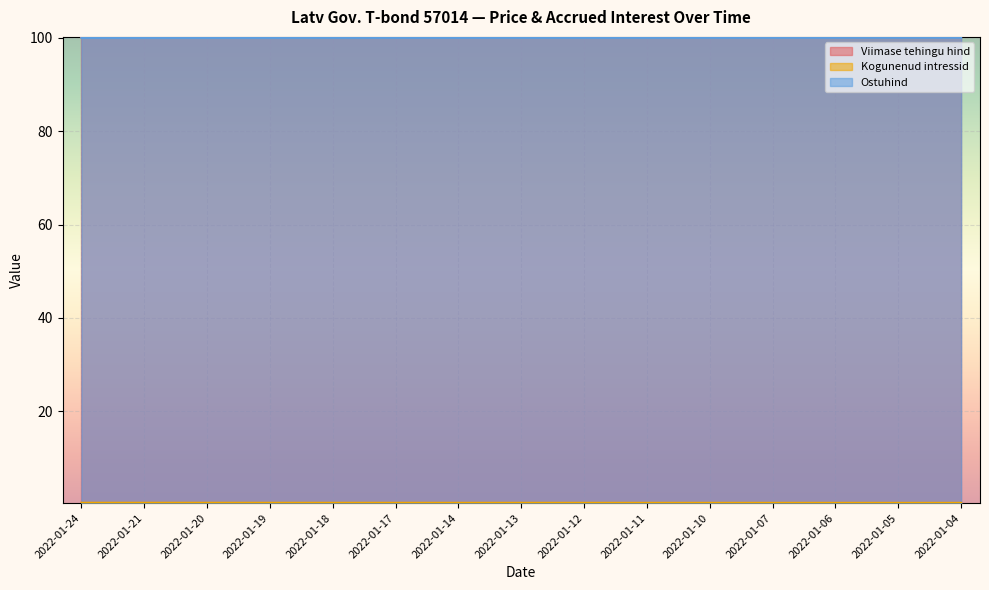

What is the lowest value of the Ostuhind series?

100.0